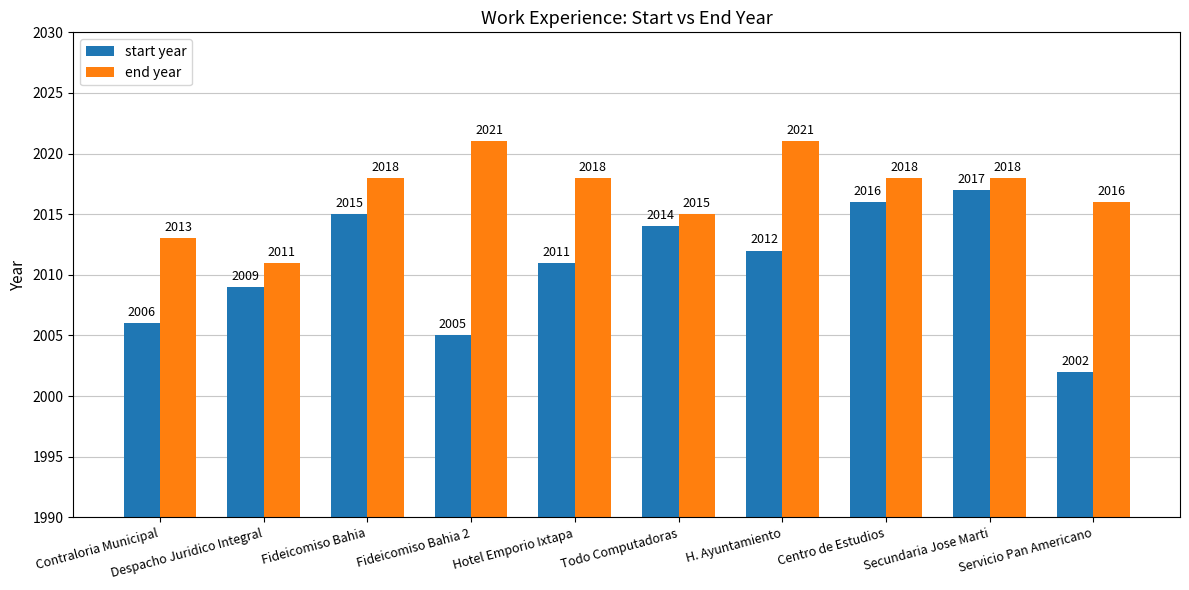

What position from the right is Despacho Juridico Integral?

9